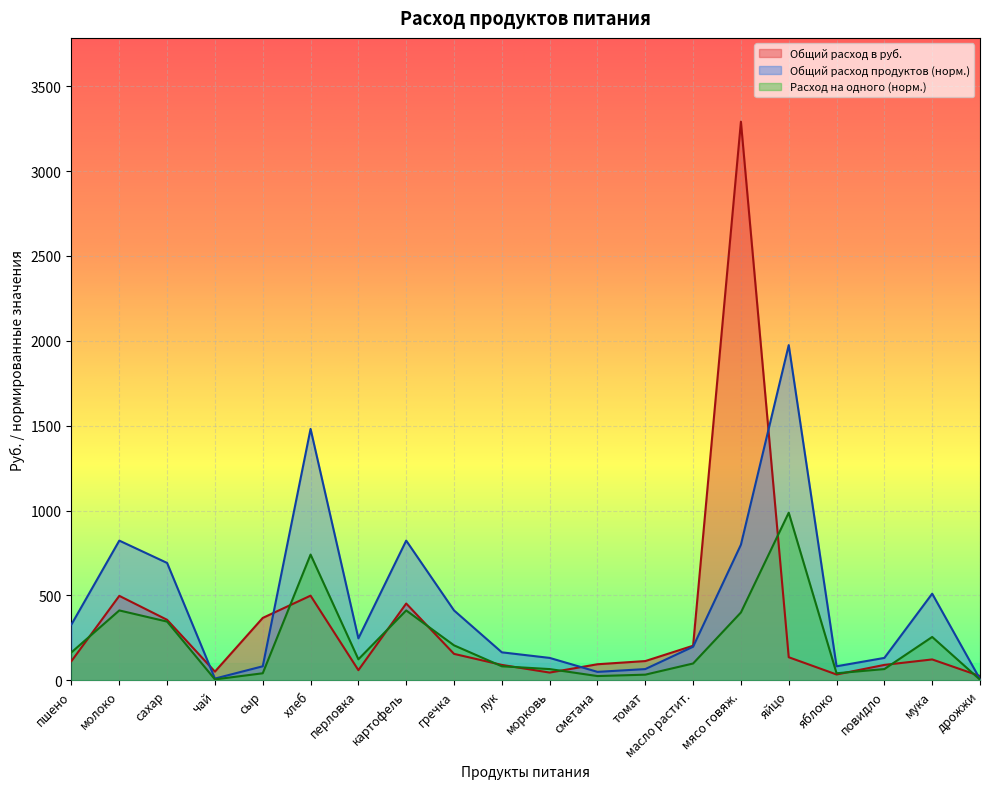

What is the smallest value displayed?

3.3